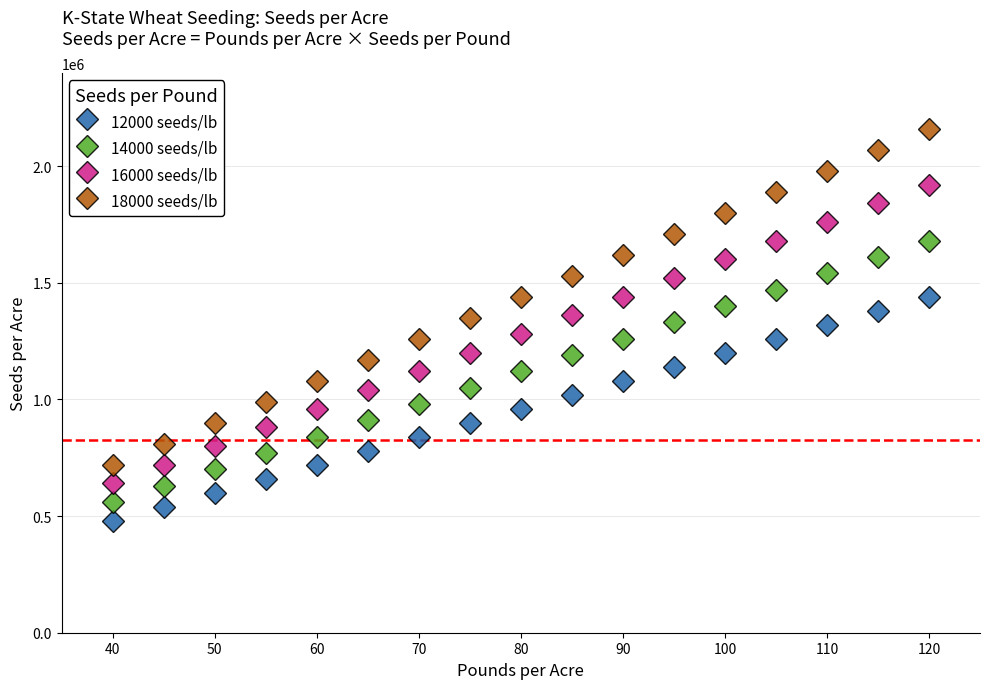

Which series has the widest spread of values?

18000 seeds/lb